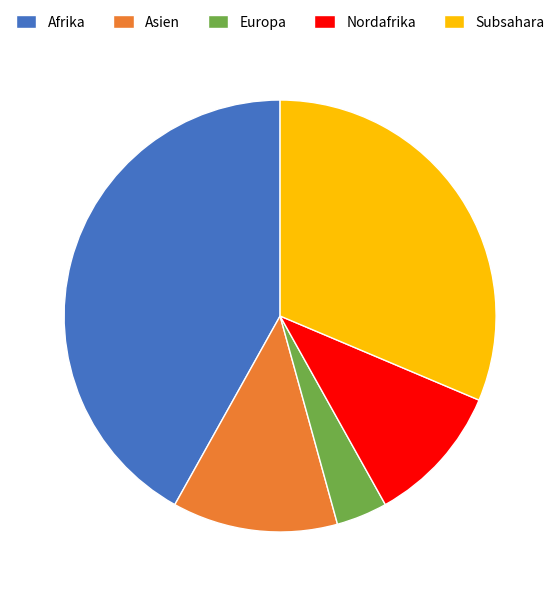

Which slice is the largest?

Afrika